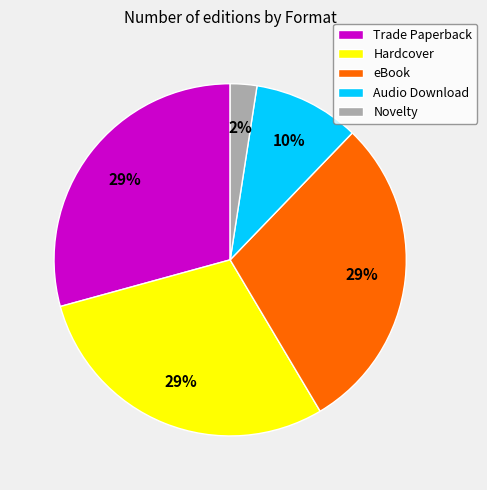

What is the ratio of the value at Trade Paperback to the value at eBook?

1.0